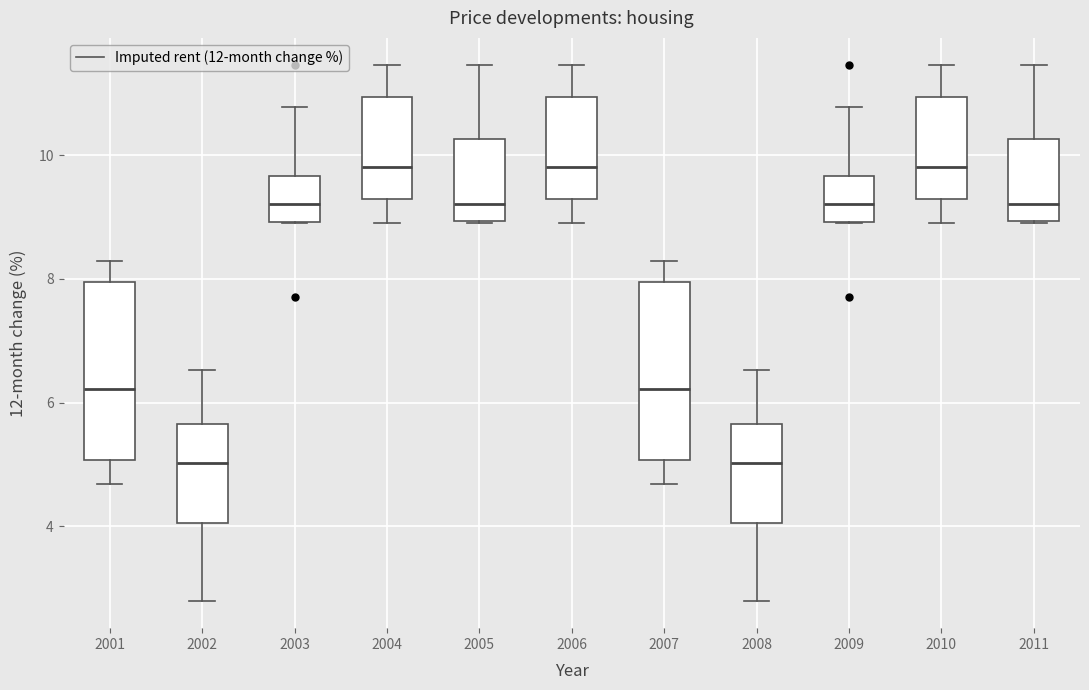

Where is the upper edge of the box at x = 2011 on the y-axis? The values are not printed on the chart, so give them approximately, as read against the axis.

10.2